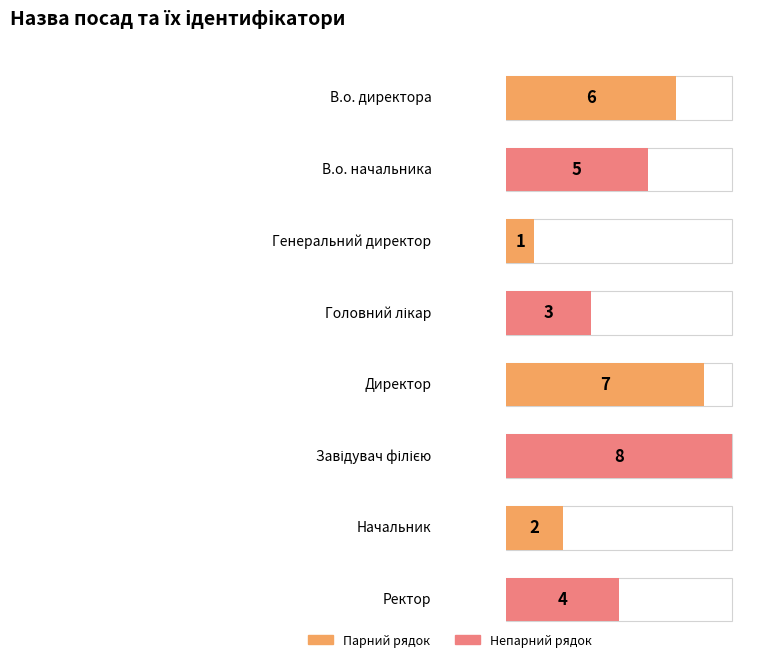

What is the label of the 3rd bar from the left?

Генеральний директор